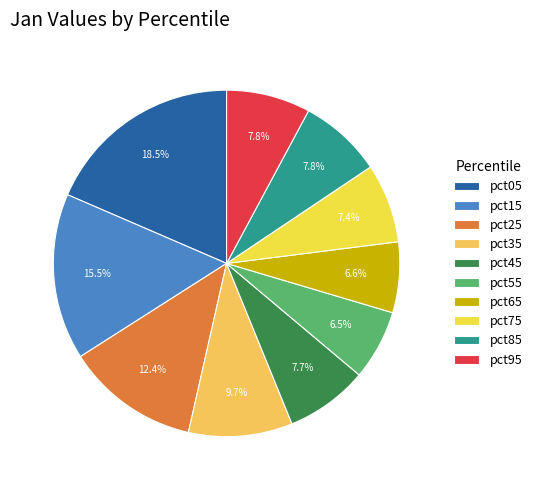

Is pct45 the majority of the pie?

No